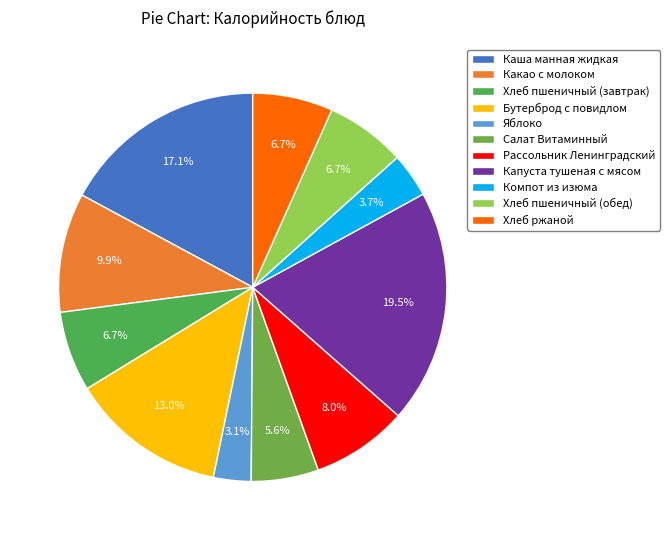

The Капуста тушеная с мясом slice represents 19% of the pie. True or false?

True